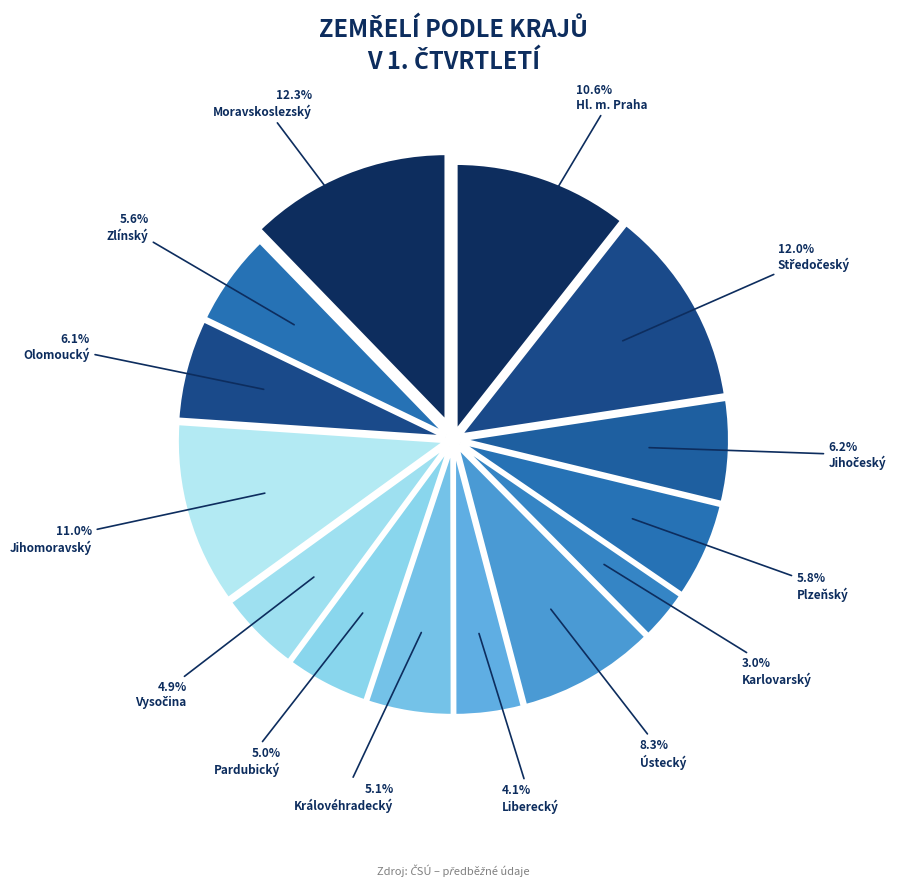

How many segments does this pie chart have?

14